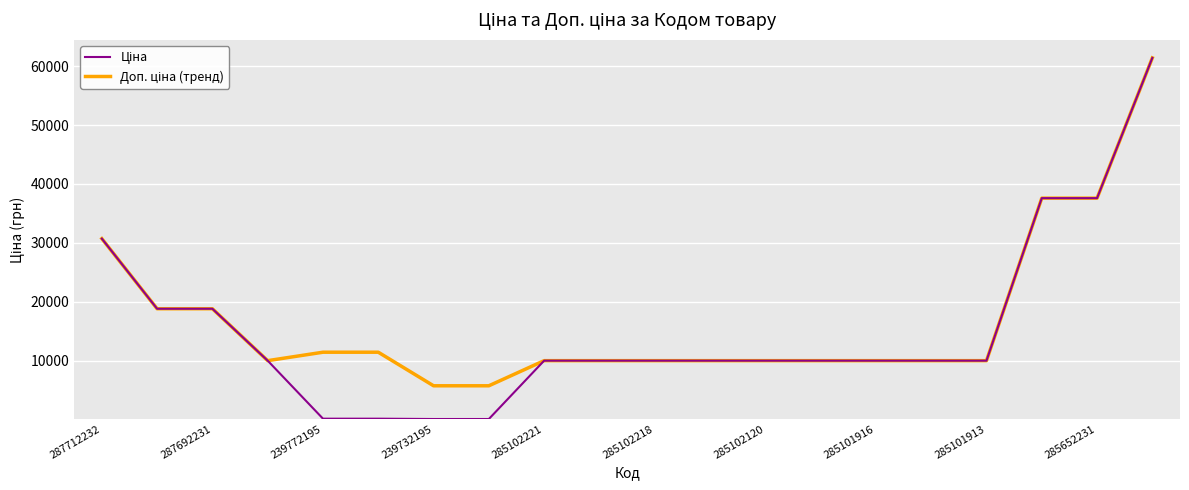

How many lines are shown in the chart?

2